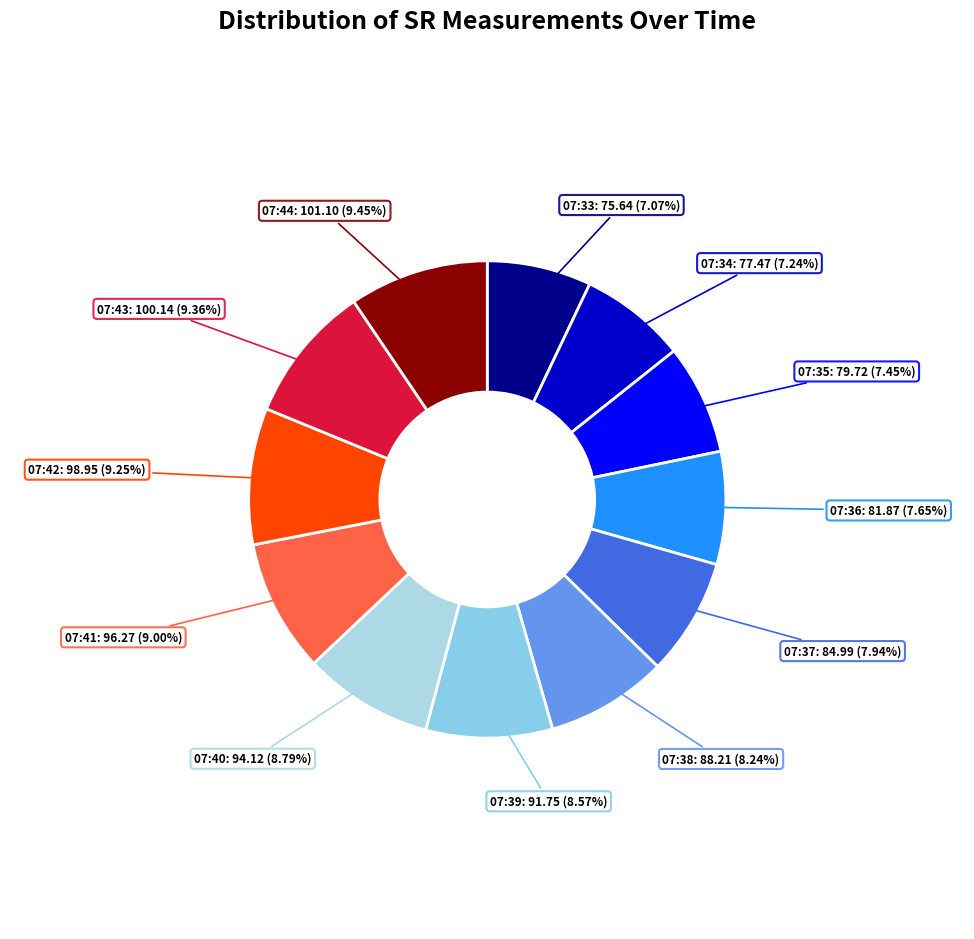

Which slice is the largest?

07:44